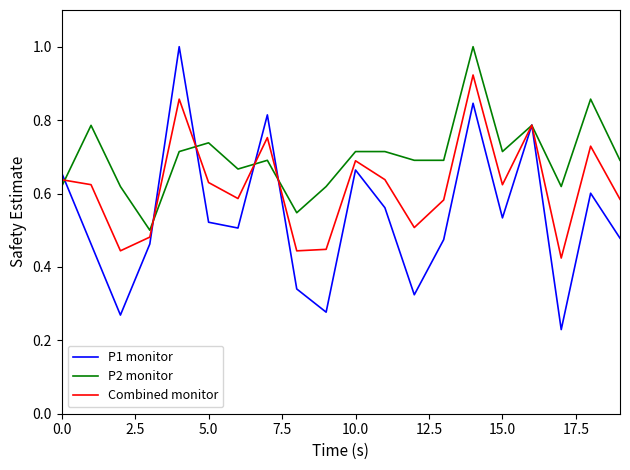

Which series has the largest range (max minus min)?

P1 monitor